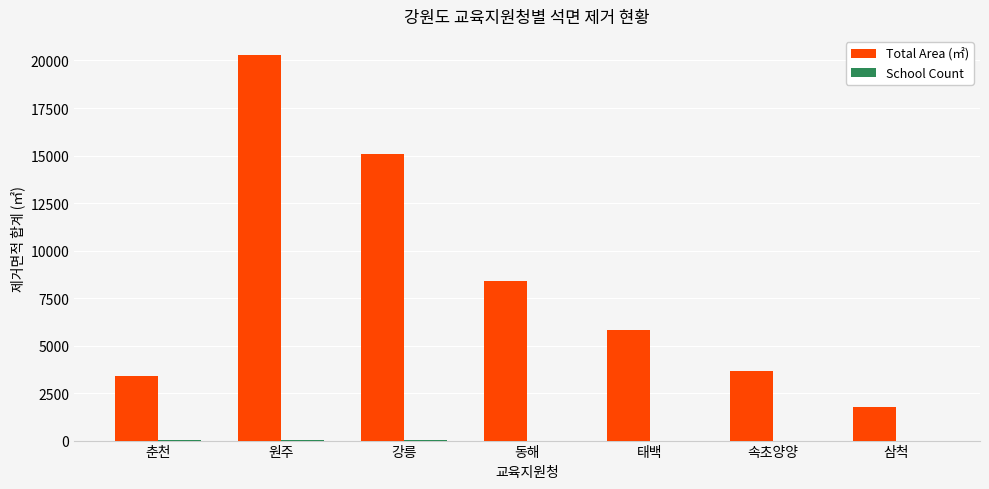

The Total Area (㎡) series shows 5475.7 at 강릉. True or false?

False